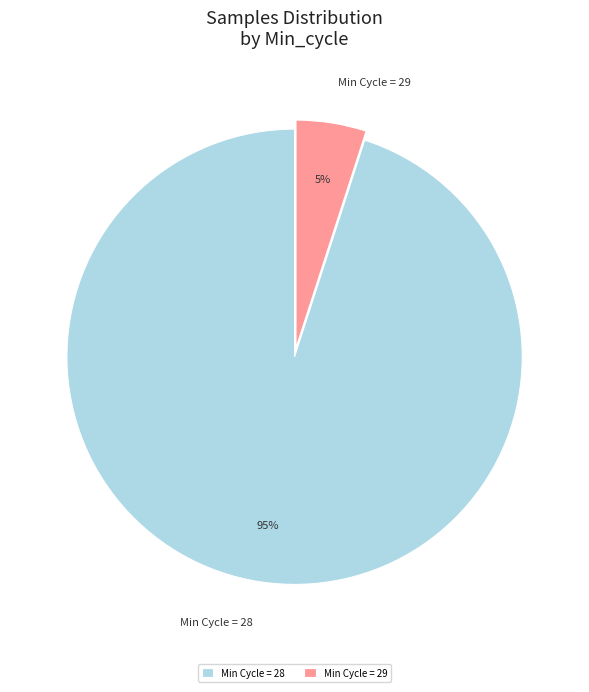

What is the largest slice in the pie chart?

Min Cycle = 28